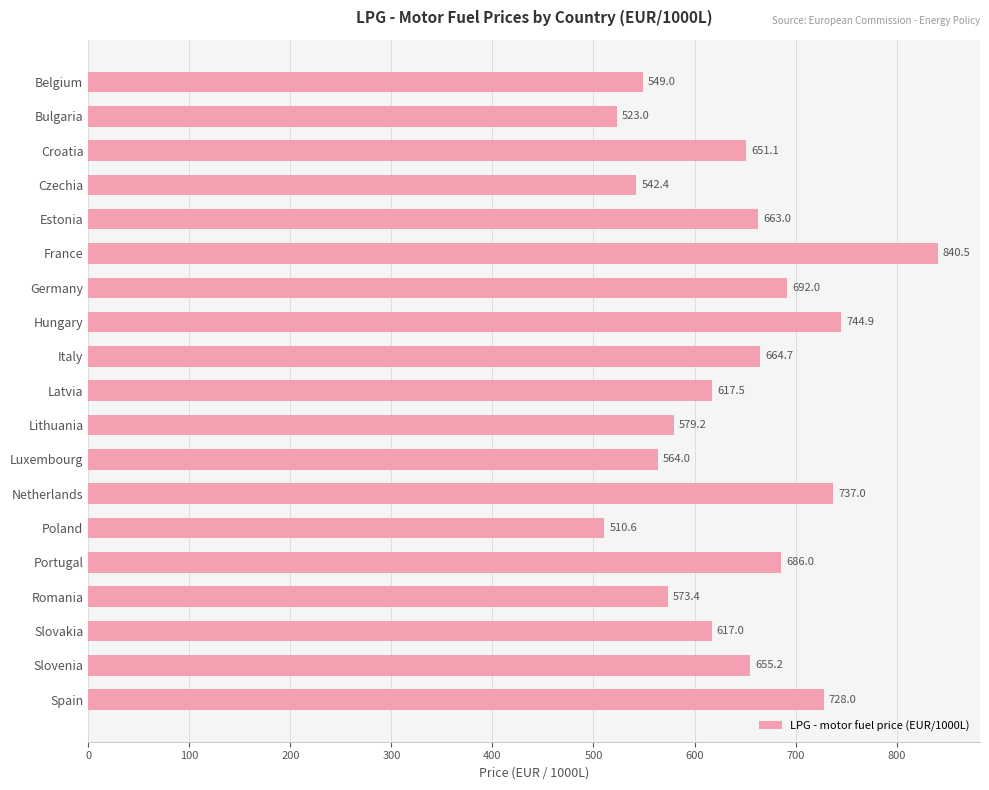

Reading top to bottom, transcribe all the data shown in this chart.

Belgium=549.0	Bulgaria=523.0	Croatia=651.1	Czechia=542.4	Estonia=663.0	France=840.5	Germany=692.0	Hungary=744.9	Italy=664.7	Latvia=617.5	Lithuania=579.2	Luxembourg=564.0	Netherlands=737.0	Poland=510.6	Portugal=686.0	Romania=573.4	Slovakia=617.0	Slovenia=655.2	Spain=728.0